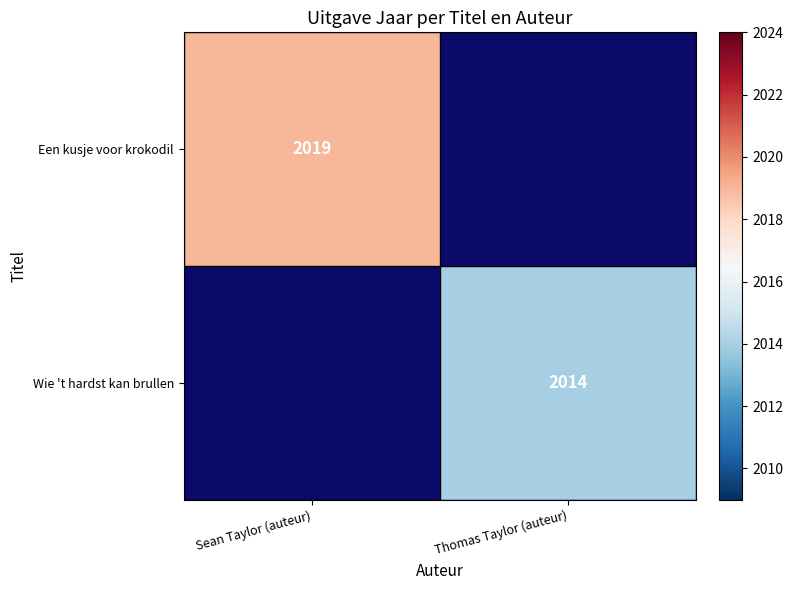

The value of Een kusje voor krokodil at Sean Taylor (auteur) is 2019. True or false?

True